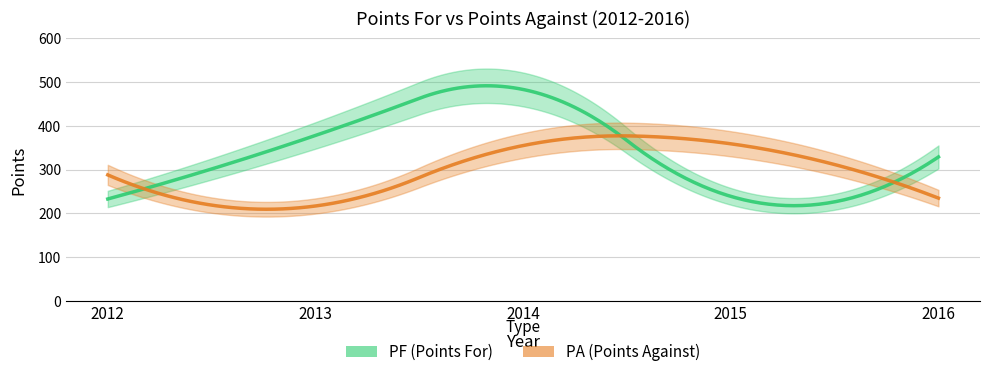

How many data points in PA are above 288?

2